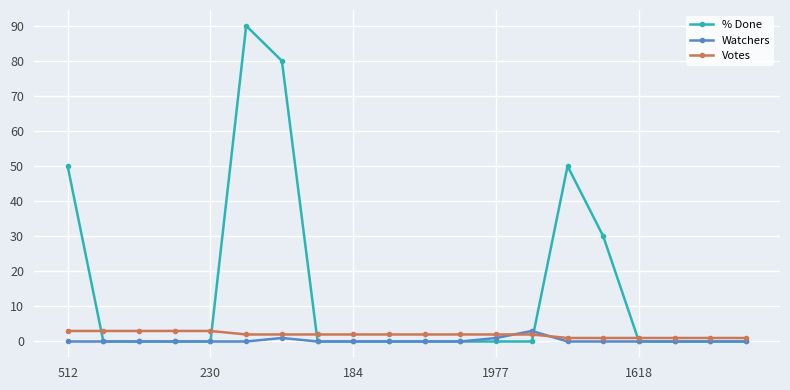

At how many categories does at least one series exceed 17?

5